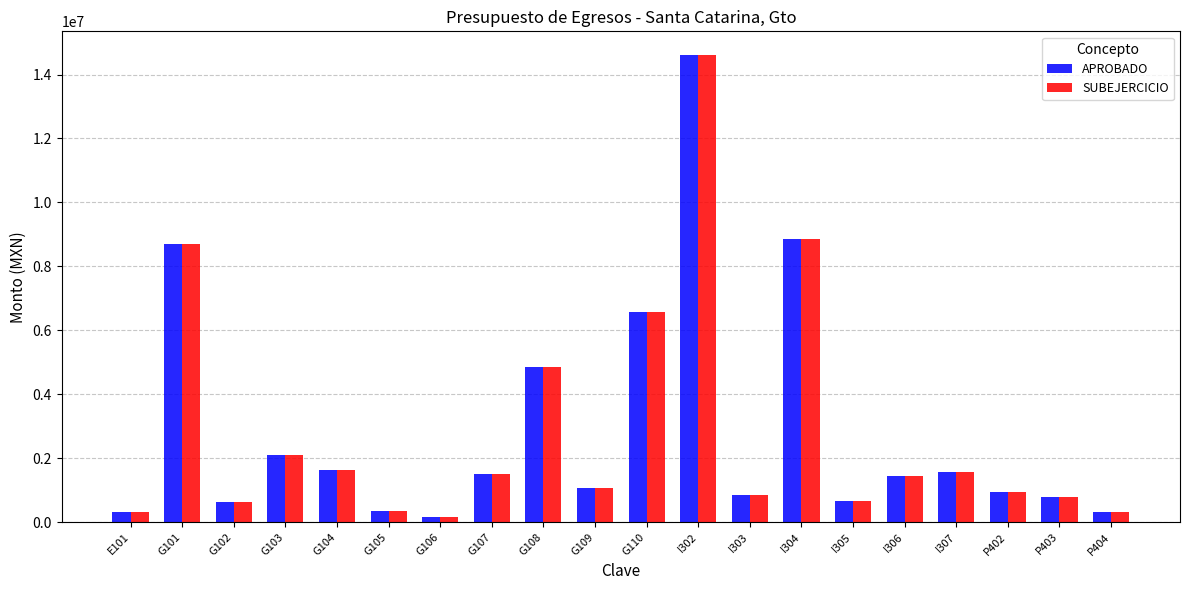

What is the total value across all series at I303?

1708738.8